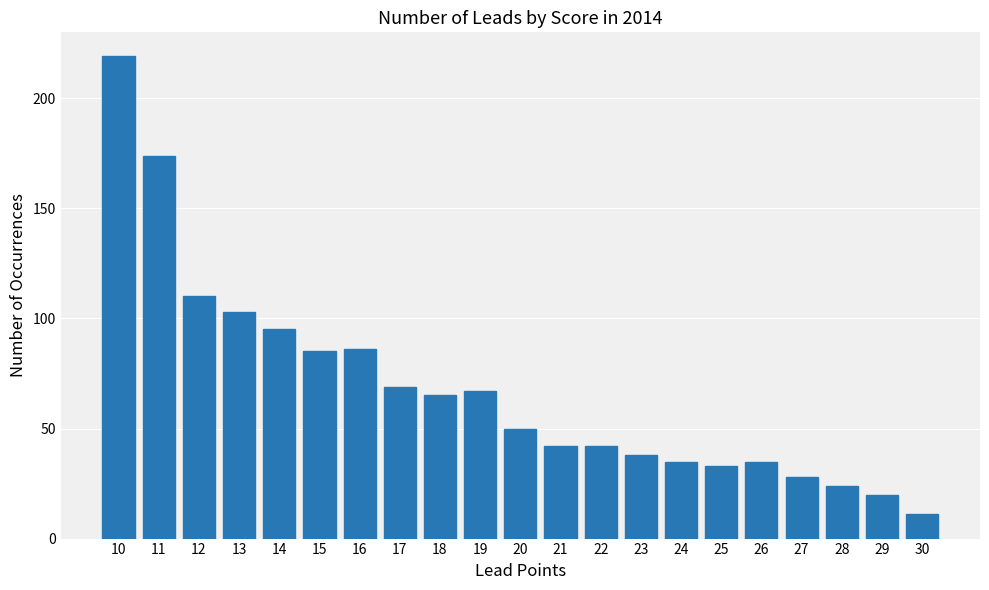

Reading right to left, what are all the values shown in this chart?

30=11	29=20	28=24	27=28	26=35	25=33	24=35	23=38	22=42	21=42	20=50	19=67	18=65	17=69	16=86	15=85	14=95	13=103	12=110	11=174	10=219